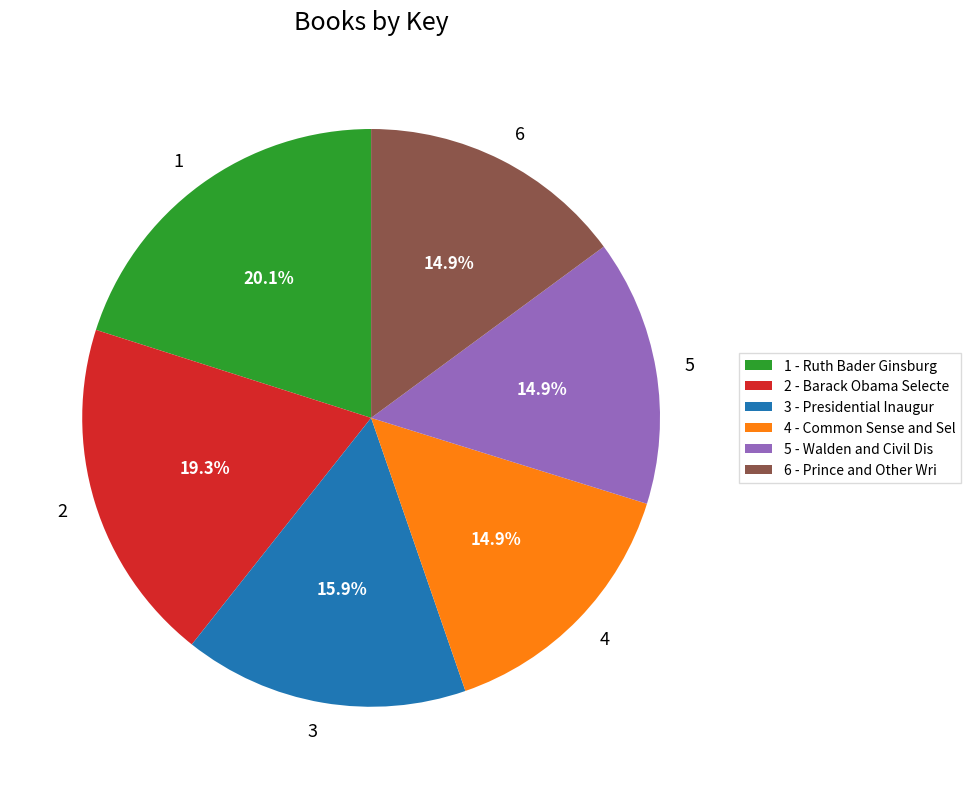

Combined, what portion of the pie is 3 - Presidential Inaugur and 4 - Common Sense and Sel?

30.8%